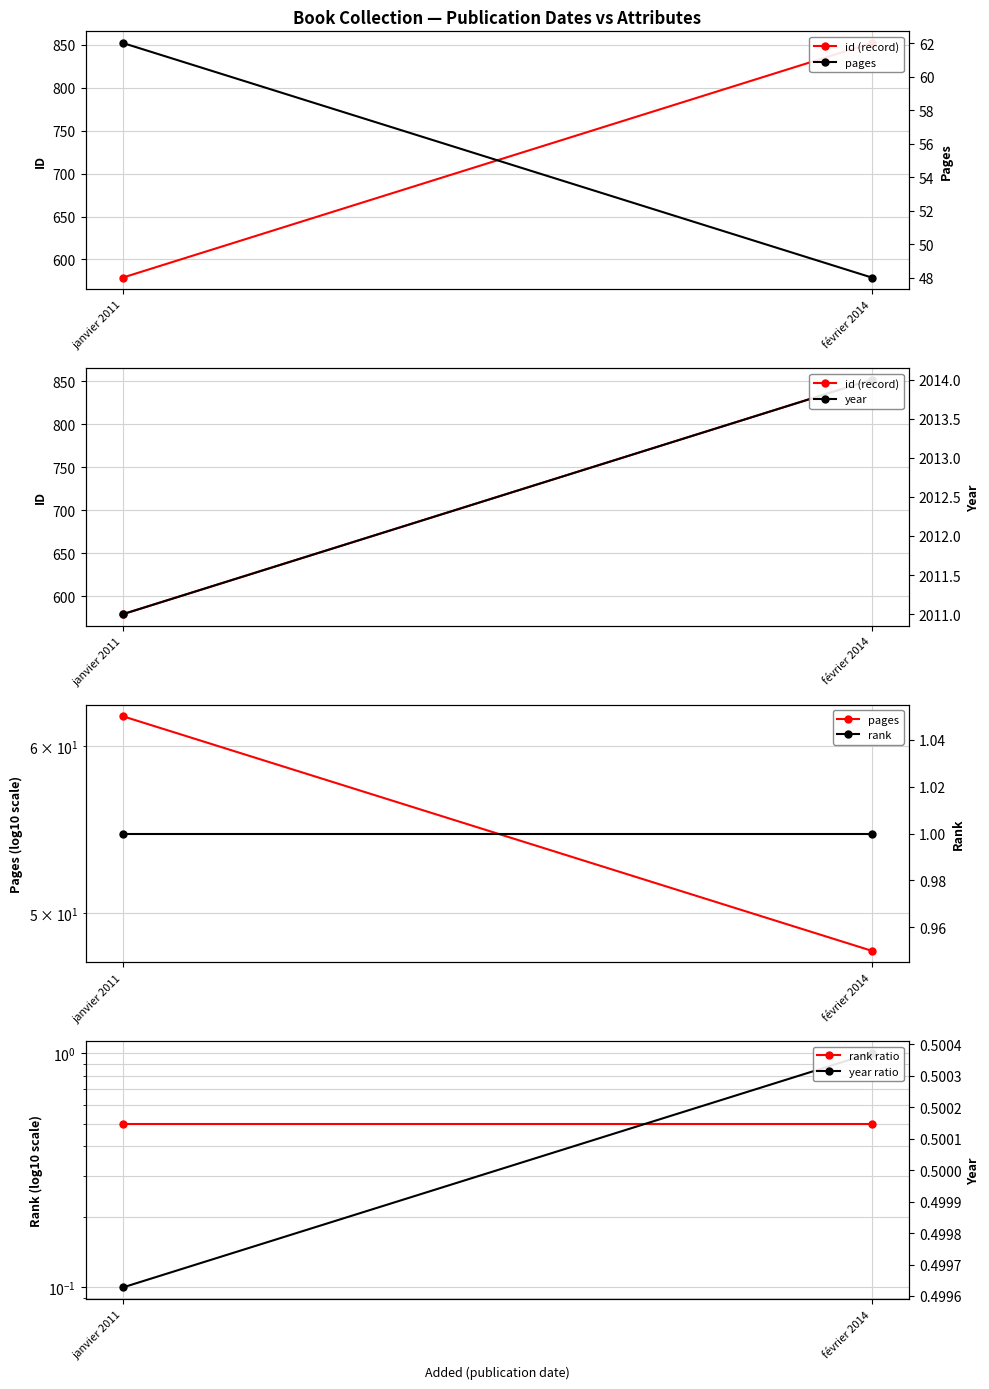

What is the average value of the id (record) series?

715.5